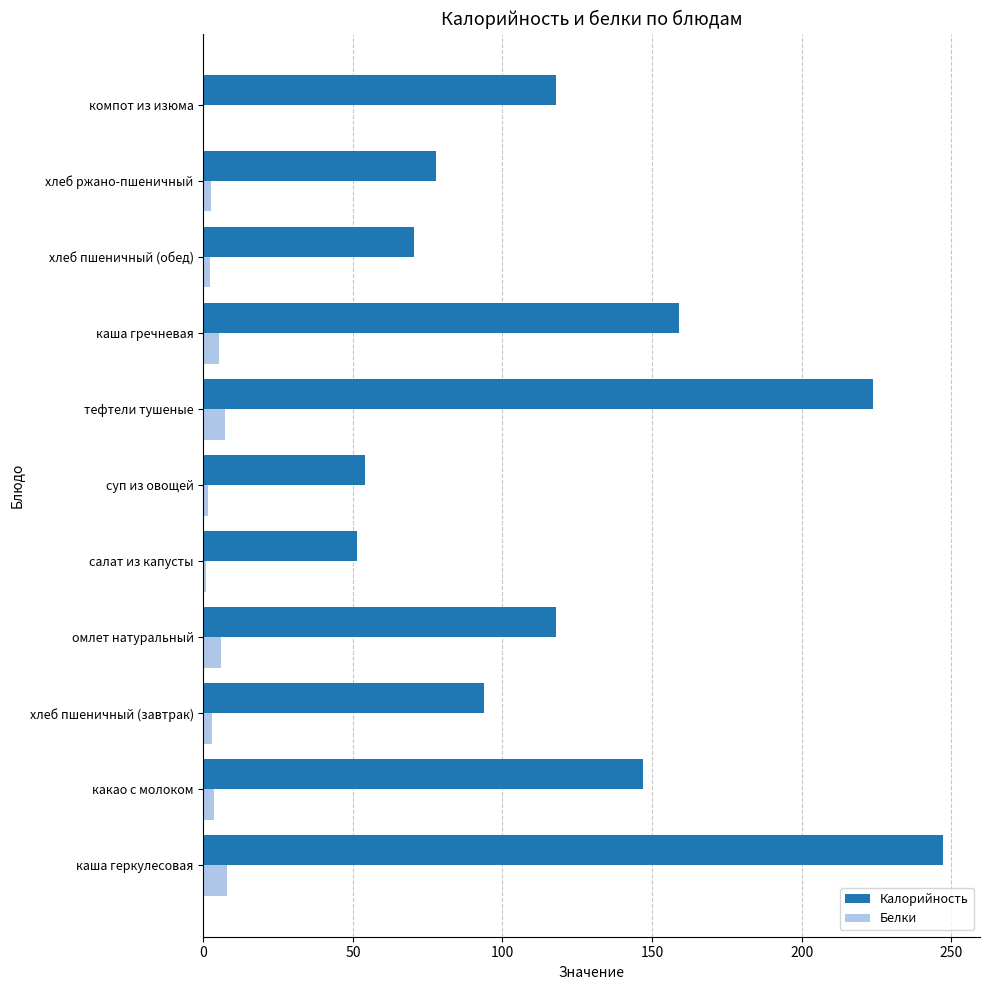

What is the sum of all Белки values?

40.2